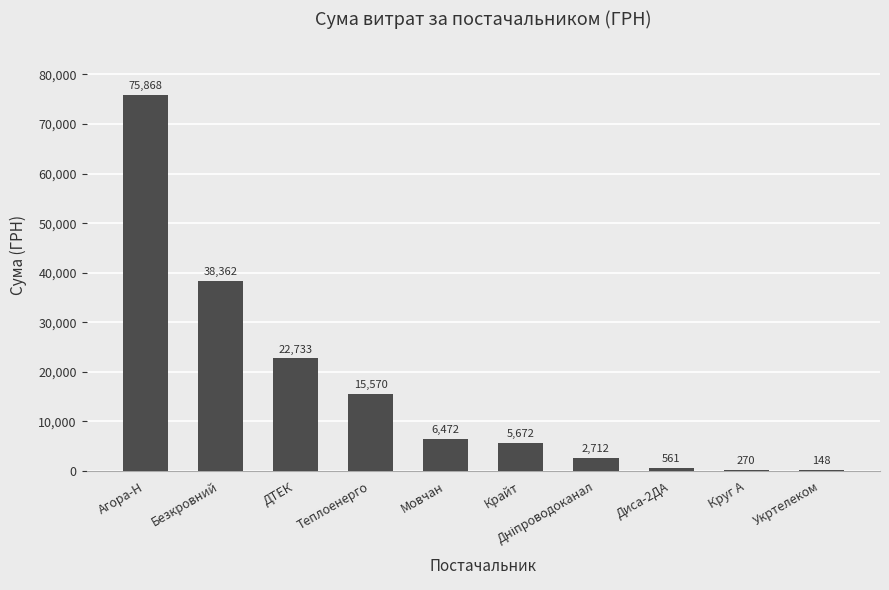

What is the greatest value displayed?

75867.8